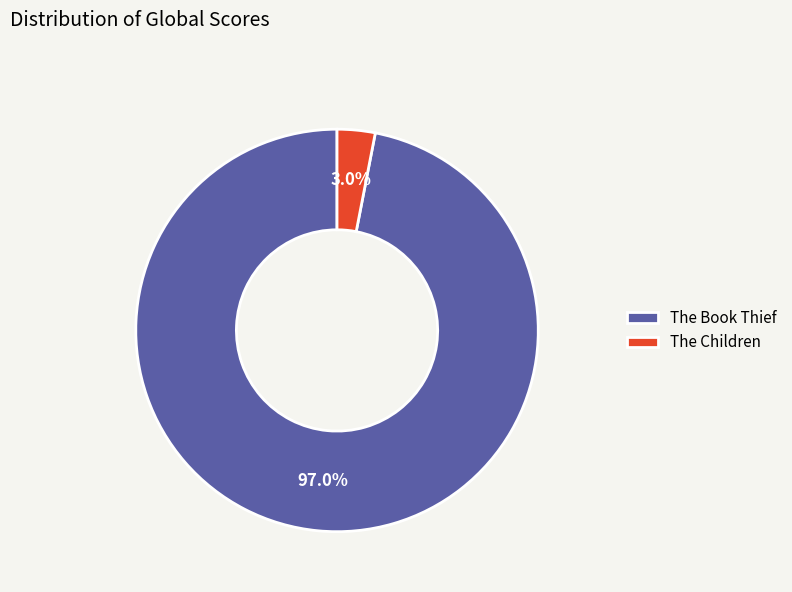

Between The Children and The Book Thief, which is larger?

The Book Thief